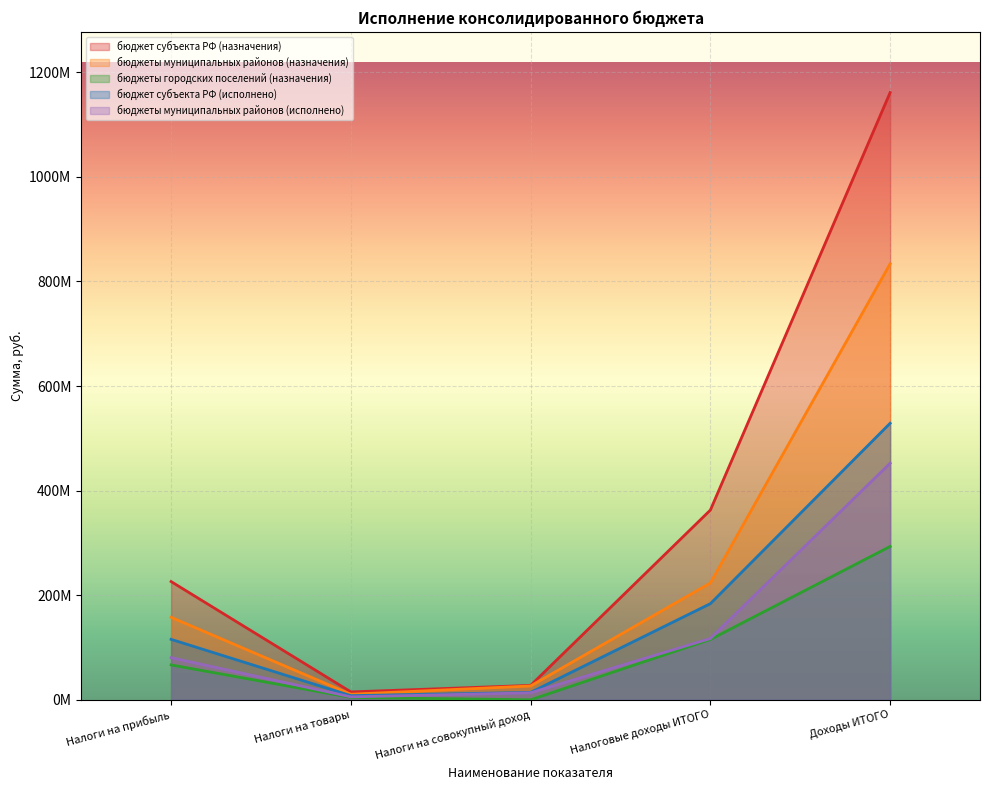

True or false: бюджет субъекта РФ (исполнено) has more than 2 points higher than both neighbors.

False